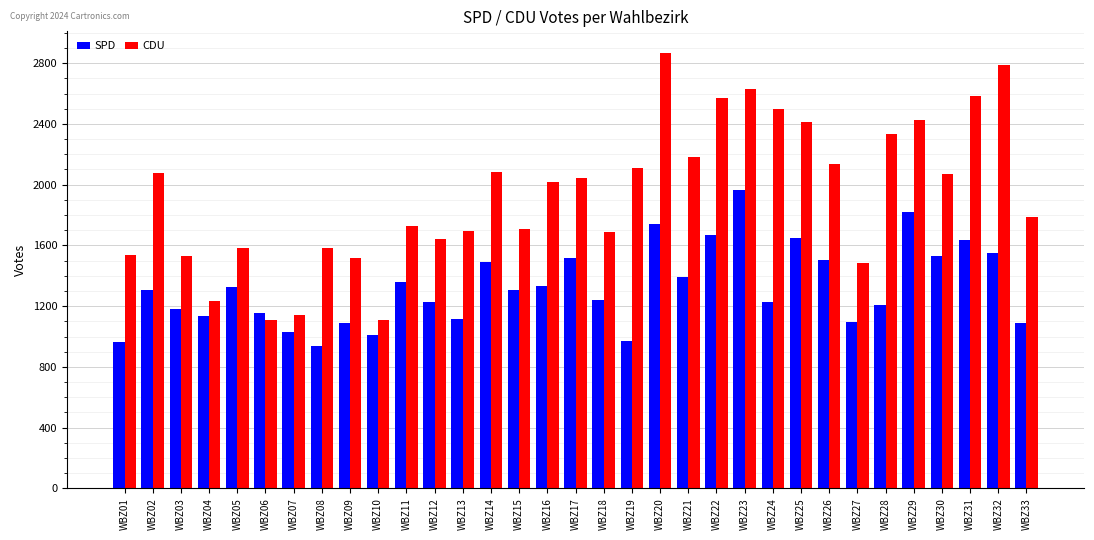

What is the minimum value for SPD?

940